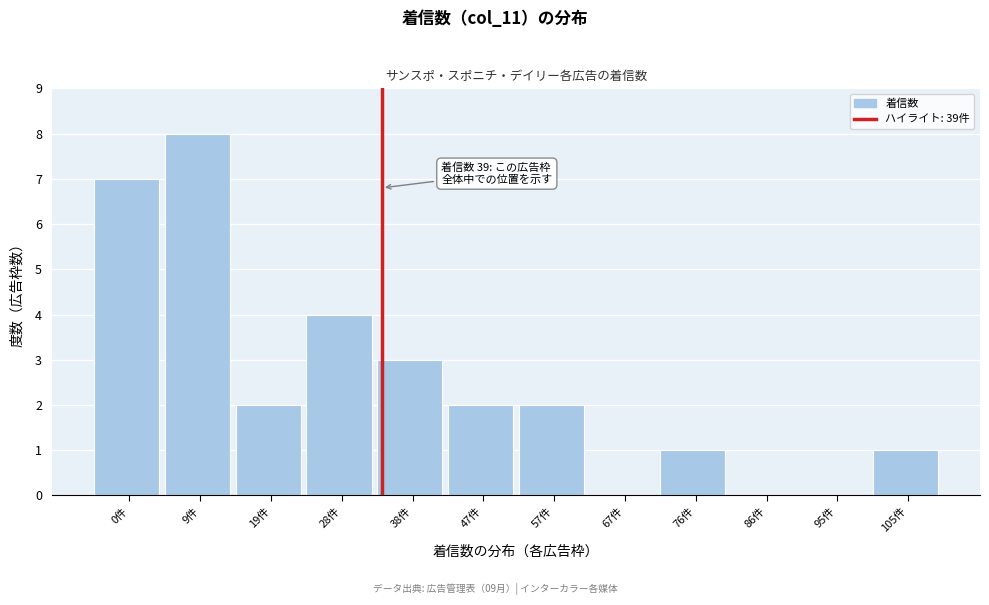

Which has a higher value, 57件 or 9件?

9件